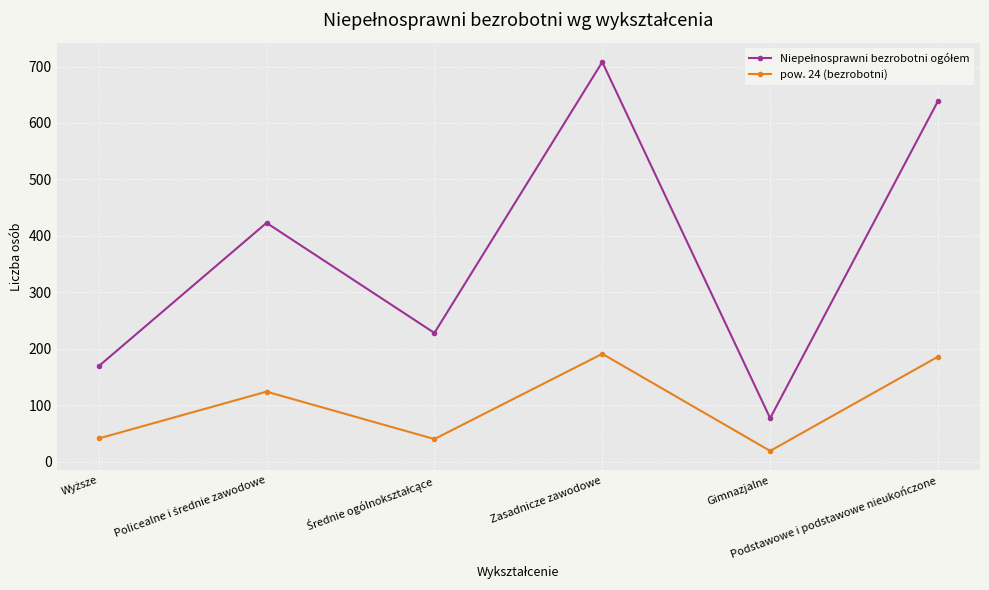

Does the chart have visible grid lines?

Yes